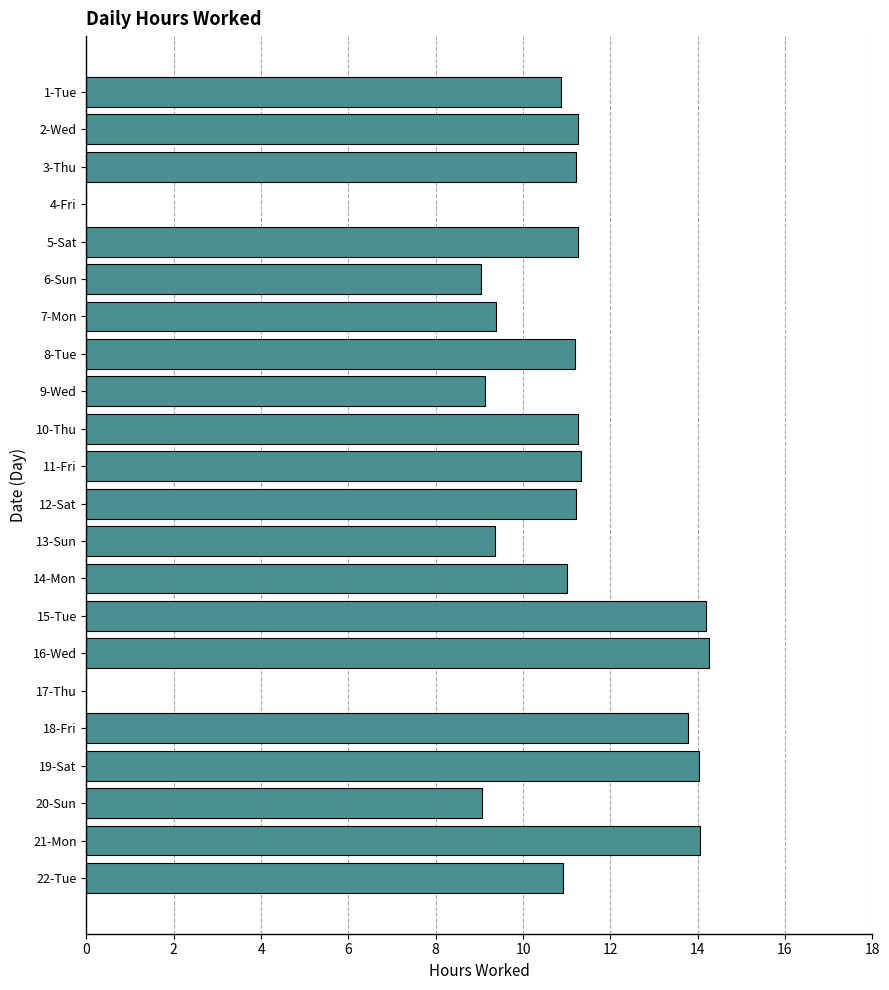

The chart shows a value of 9.1 at 20-Sun. True or false?

True